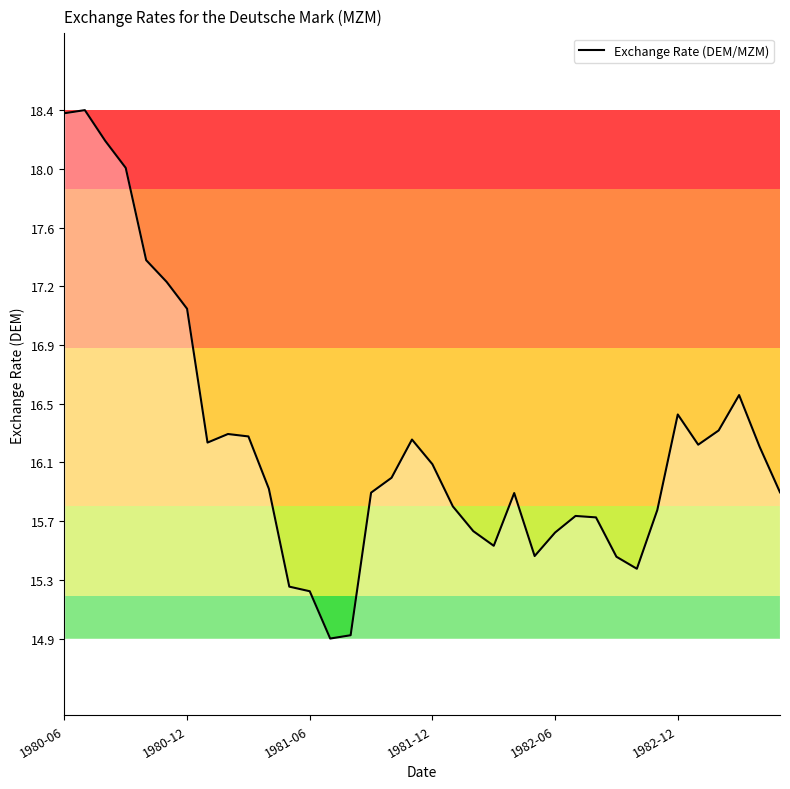

What is the difference between the maximum and minimum values?

3.4